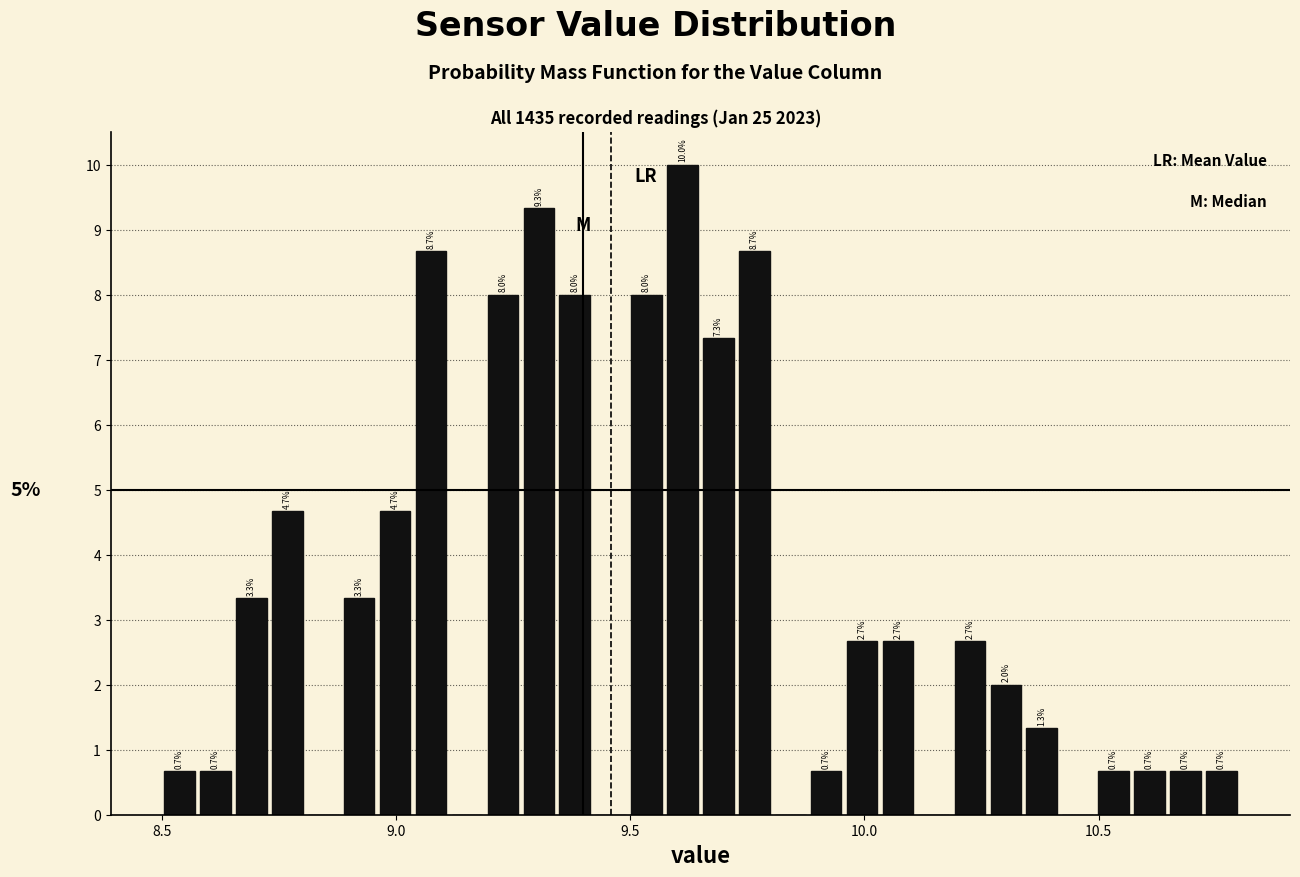

Read against the x-axis, roughly where is the centre of the tallest bar?

9.60